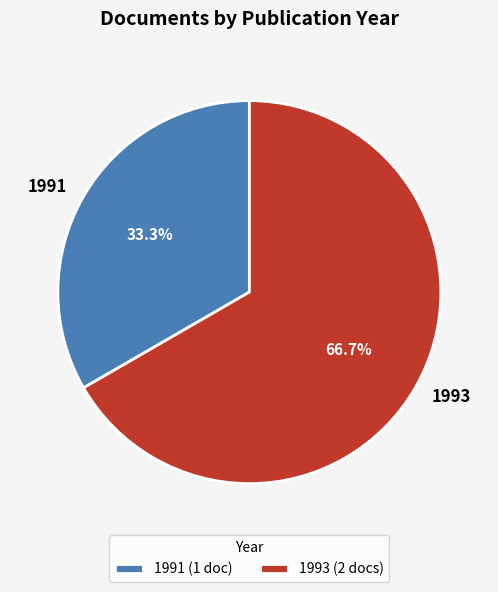

What is the ratio of the value at 1991 to the value at 1993?

0.5